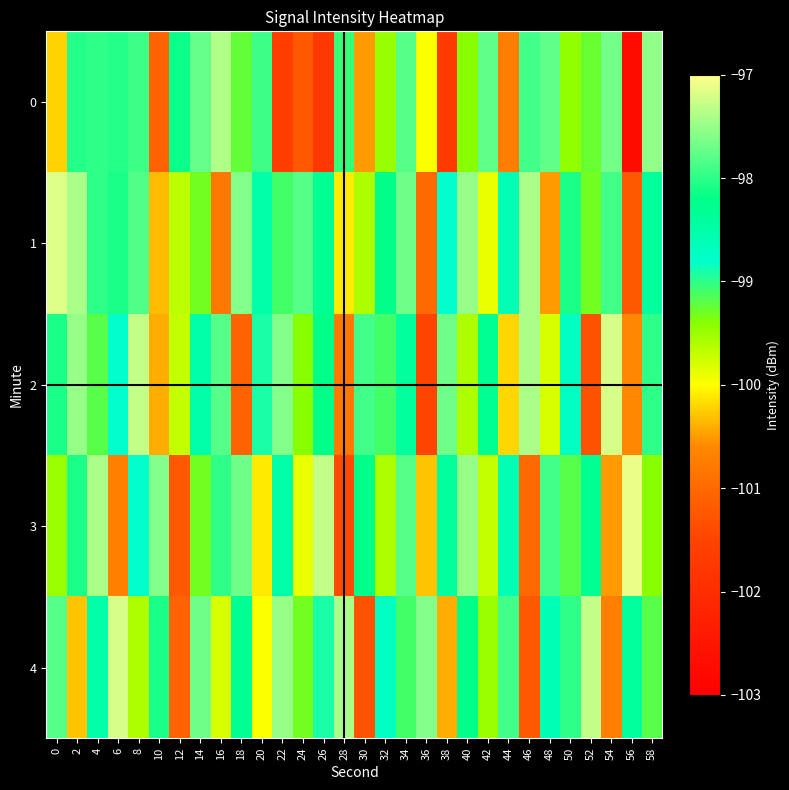

At 4, list the series in order from smallest to largest.

2, 4, 1, 0, 3